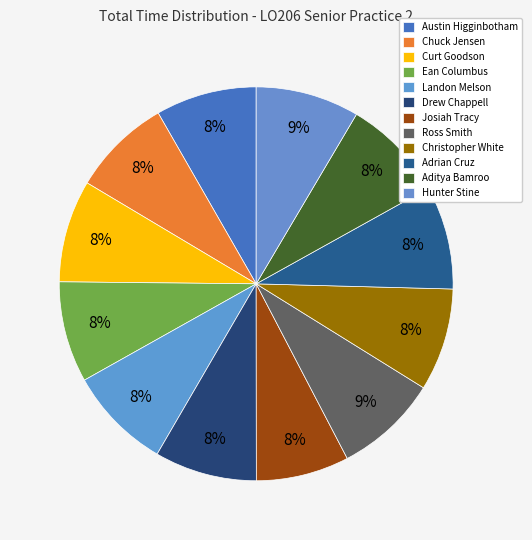

Count the number of slices in the pie.

12